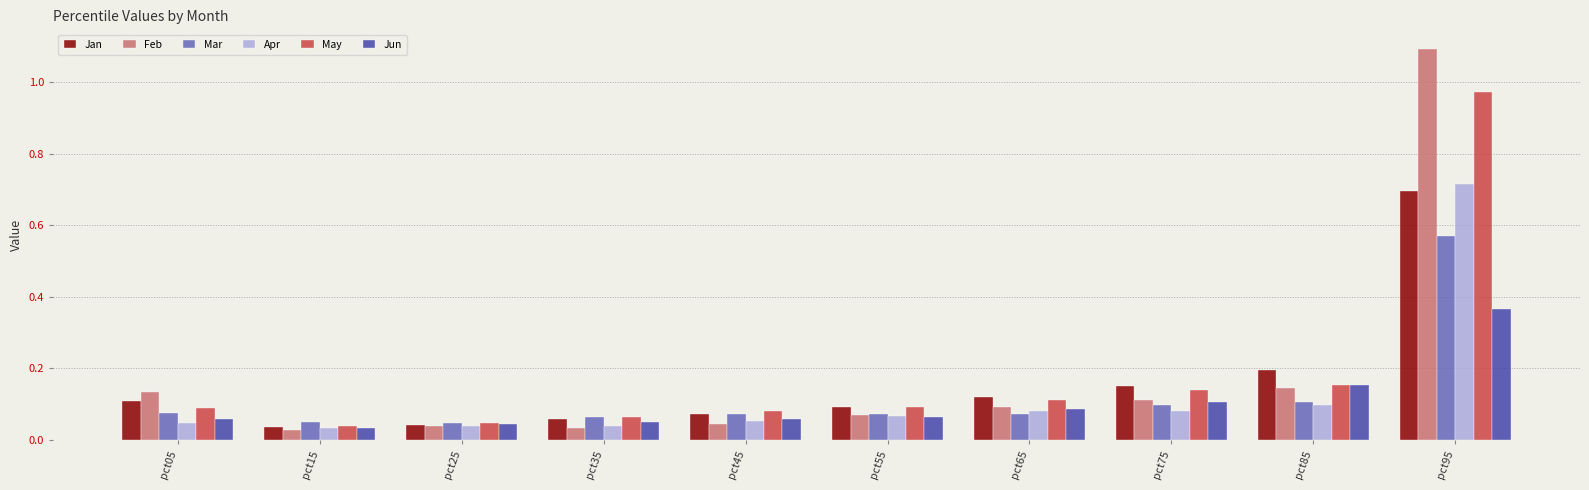

Which series has the largest range (max minus min)?

Feb